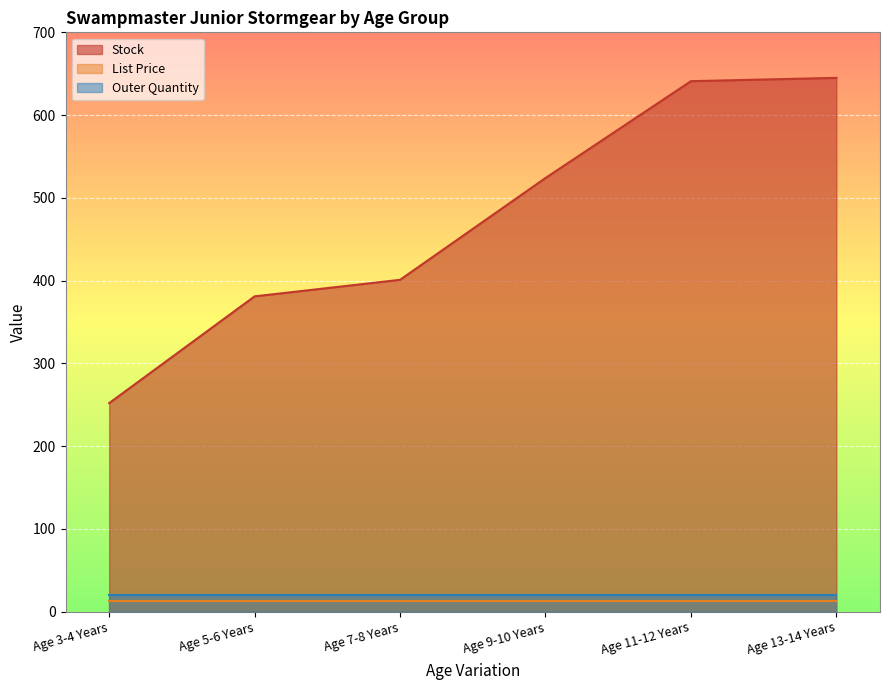

What is the total value across all series at Age 5-6 Years?

413.9